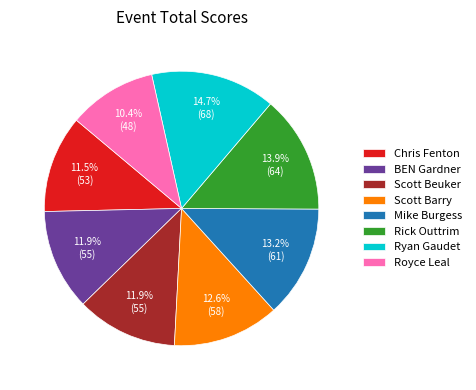

What is the largest slice in the pie chart?

Ryan Gaudet